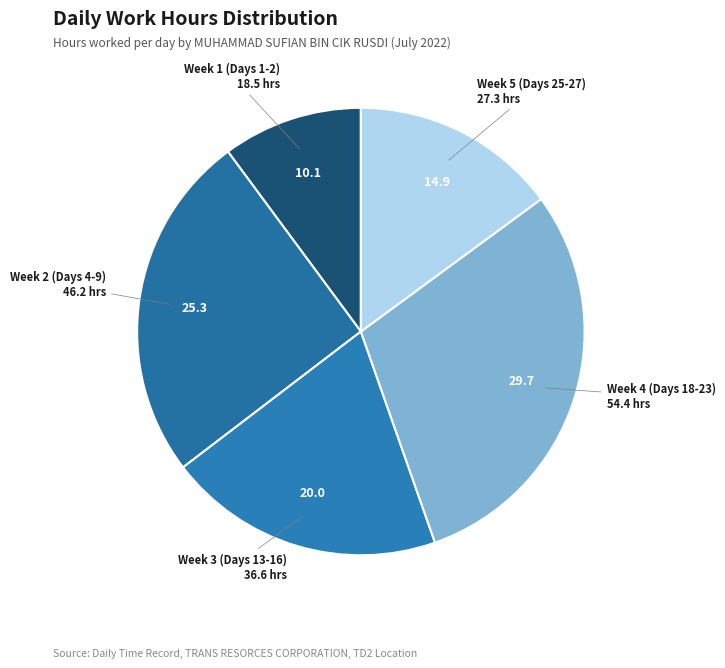

Does Week 4 (Days 18-23) account for over 50% of the chart?

No